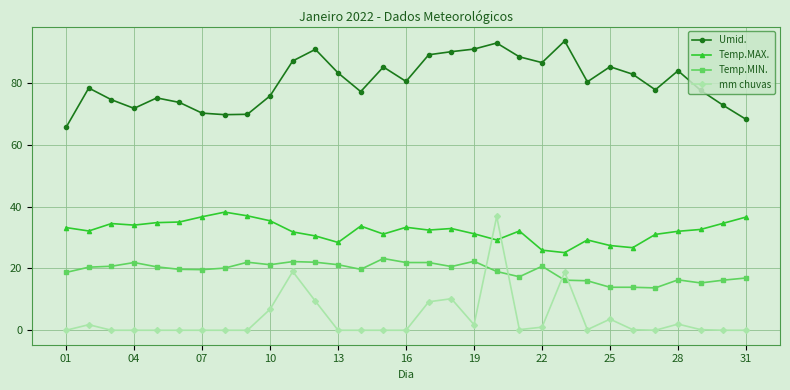

Rank the series by their average value, from highest to lowest.

Umid., Temp.MAX., Temp.MIN., mm chuvas